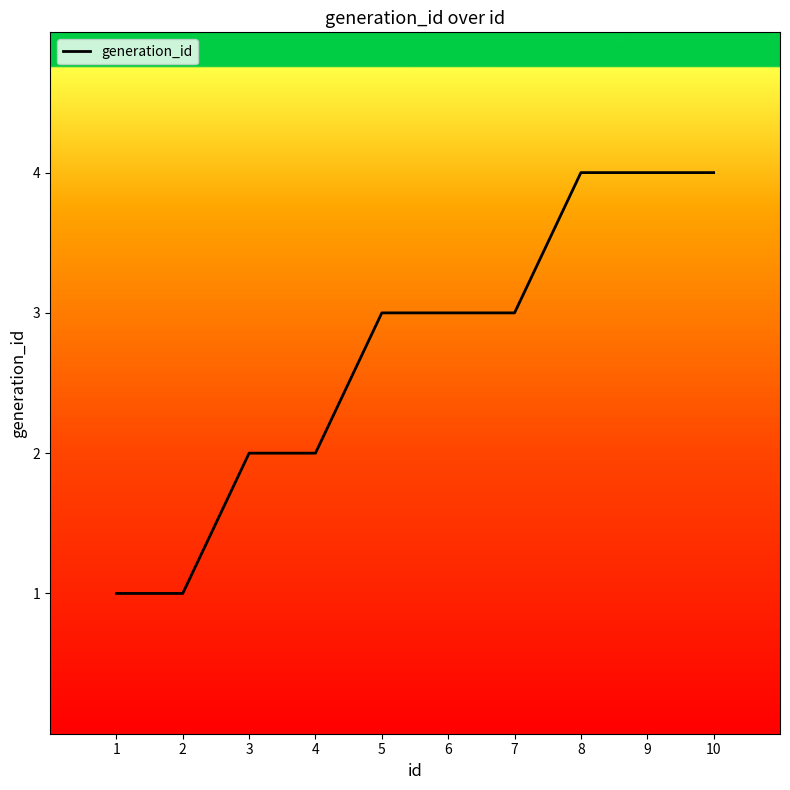

What is the change in value from 4 to 8?

+2